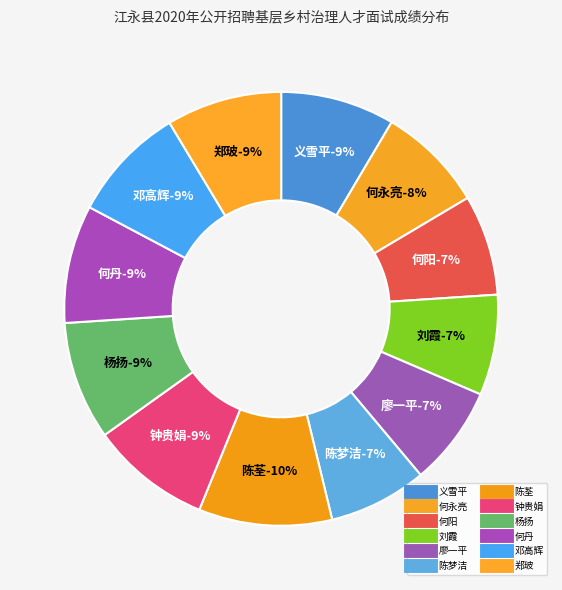

Combined, do 何丹 and 义雪平 account for over 50%?

No